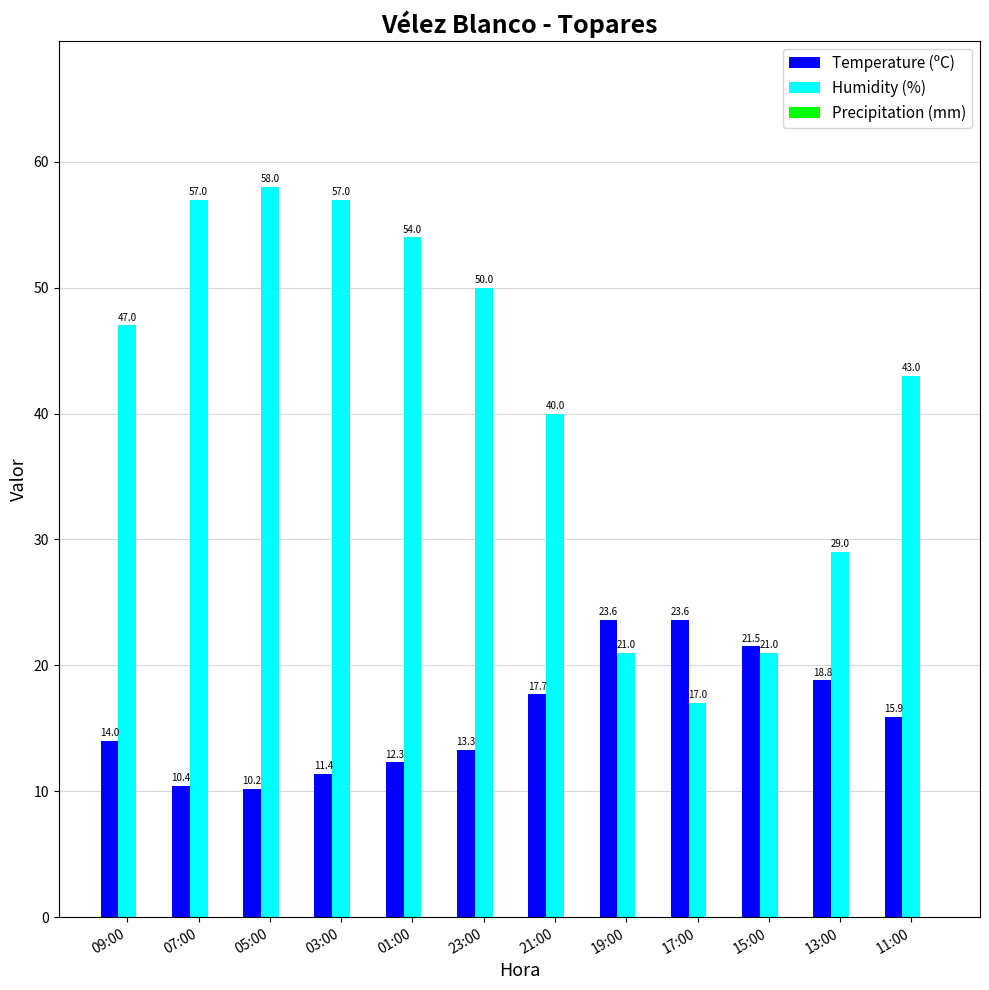

How many series are shown in this chart?

2